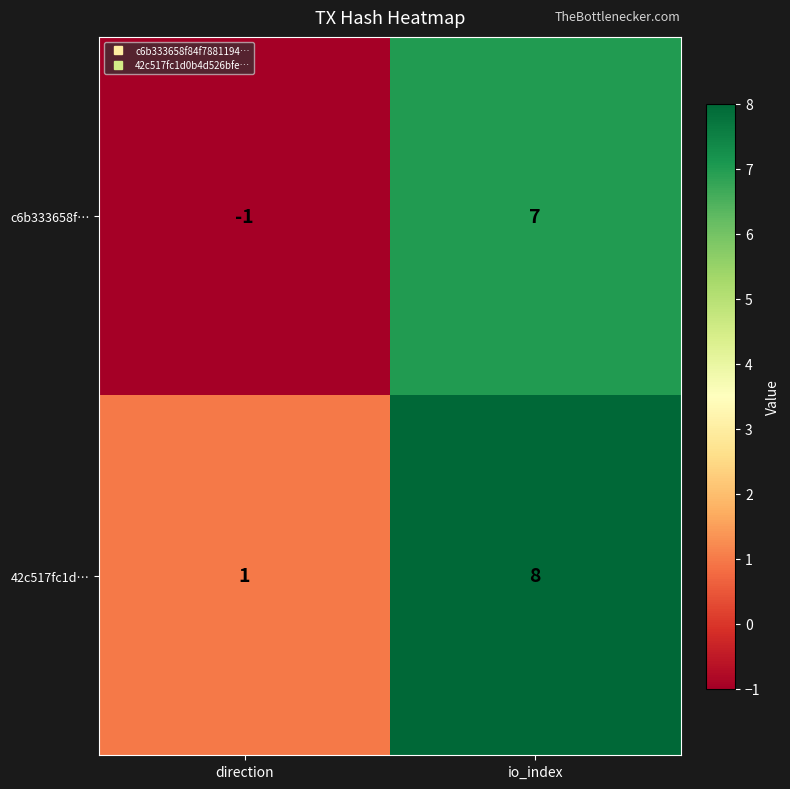

Between direction and io_index, which series saw the biggest shift?

c6b333658f…